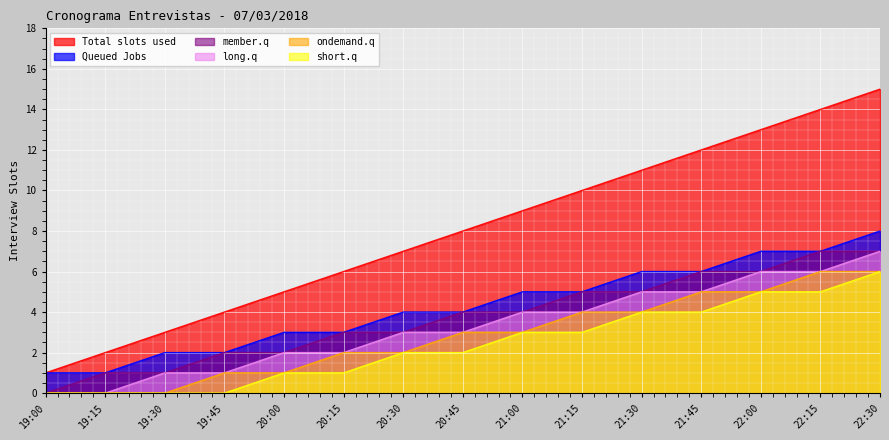

What is the value of the Queued Jobs point at the 7th from the left?

4